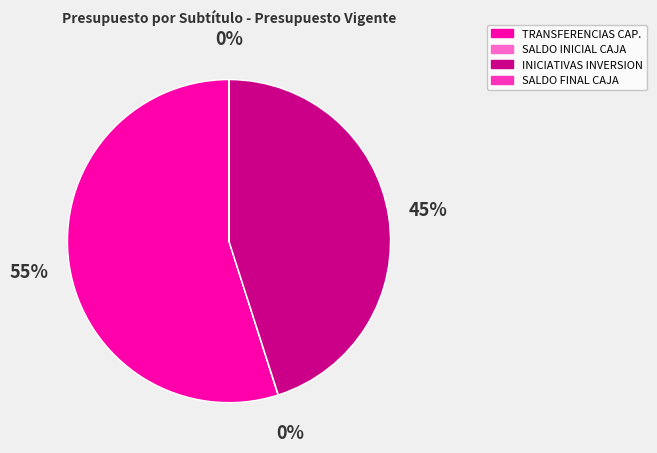

Does any single category account for the majority?

Yes